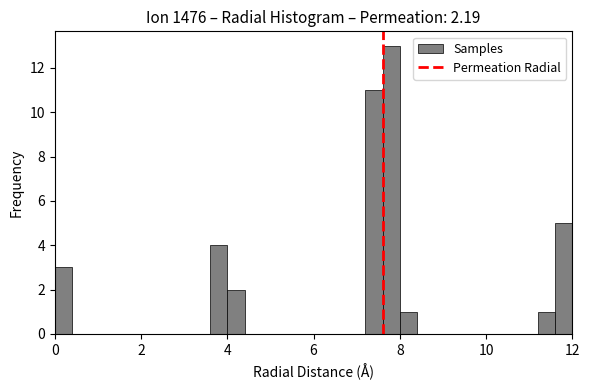

Around what value on the x-axis is the tallest bar? Give the approximate position of its centre, as read against the axis.

7.8